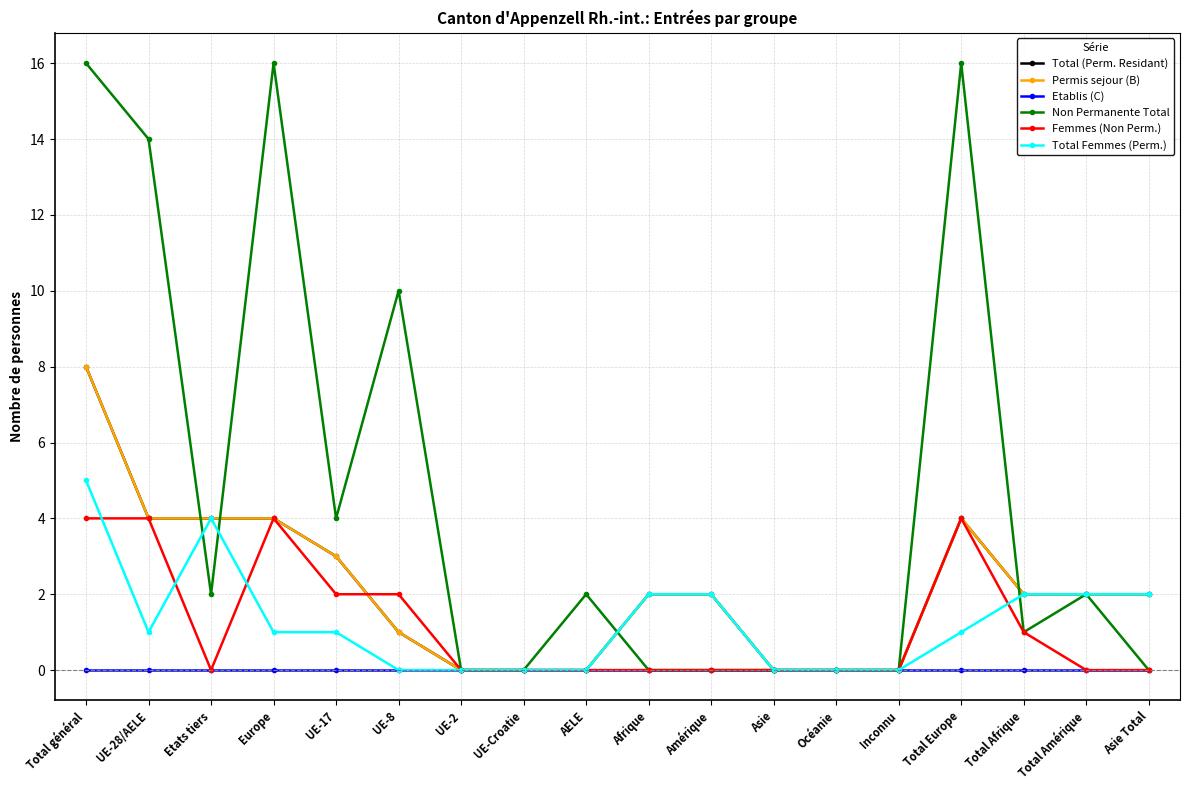

Does the chart have visible grid lines?

Yes